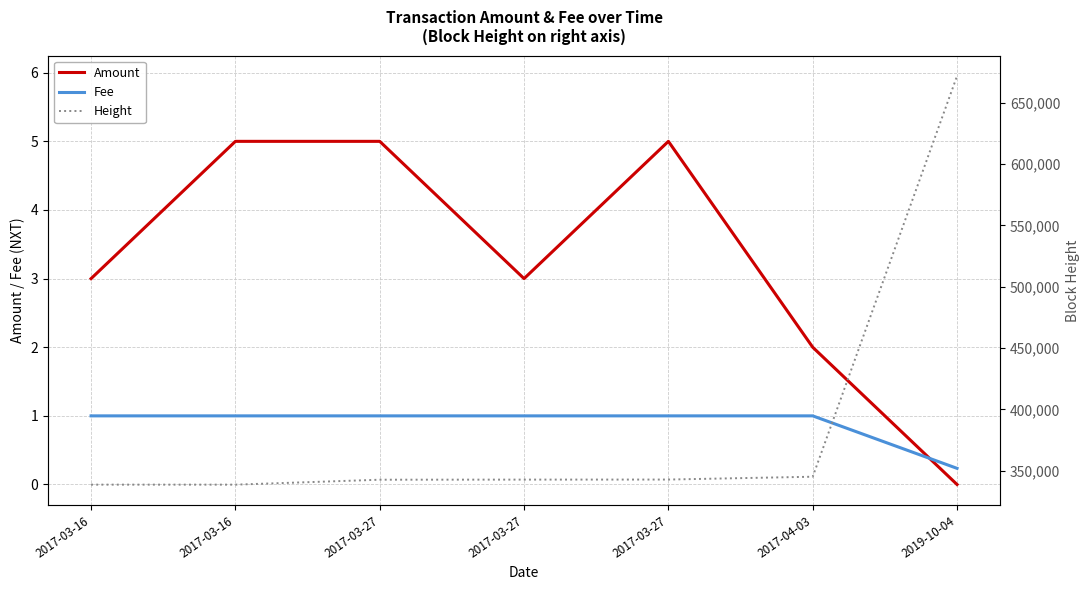

What is the value of the Fee point at the 2nd from the left?

1.0